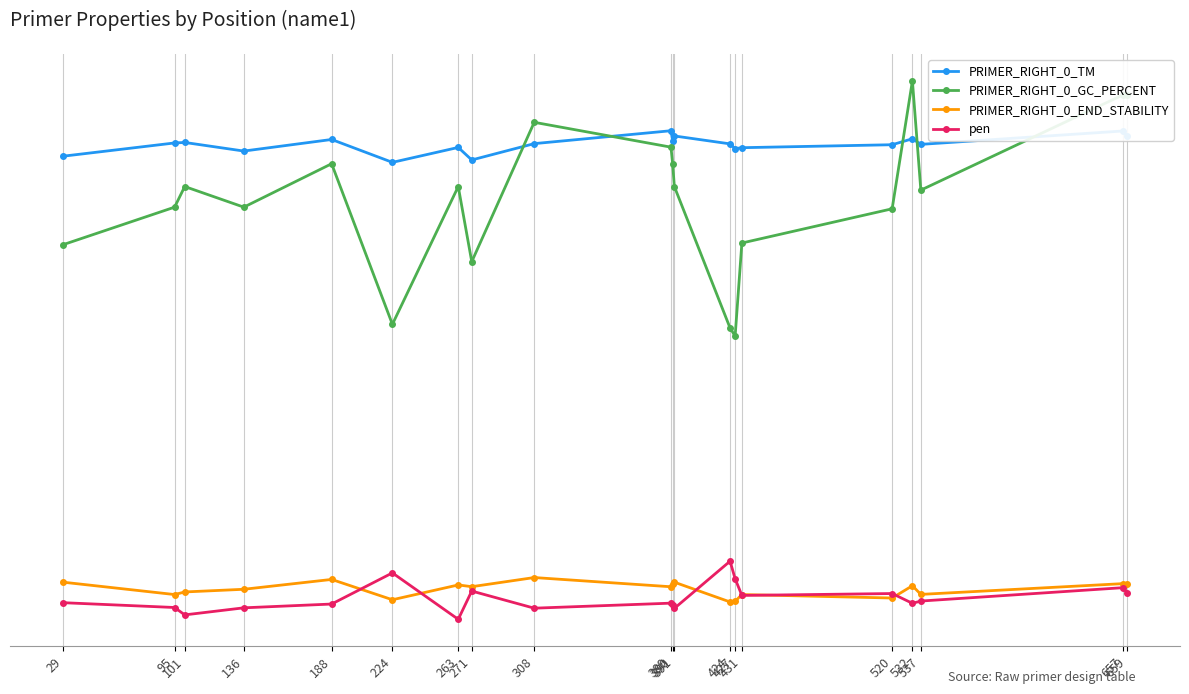

Does the chart have visible grid lines?

No